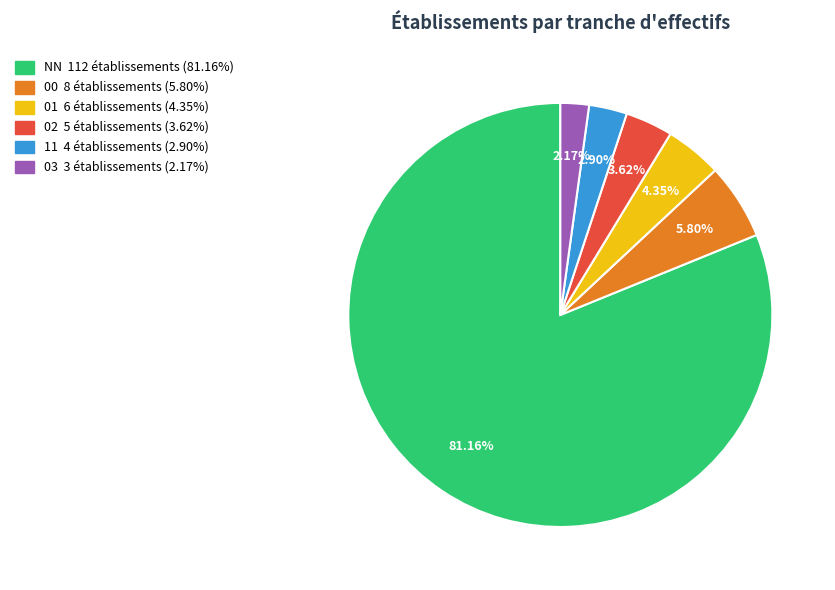

To the nearest percent, what is the average slice percentage?

17%